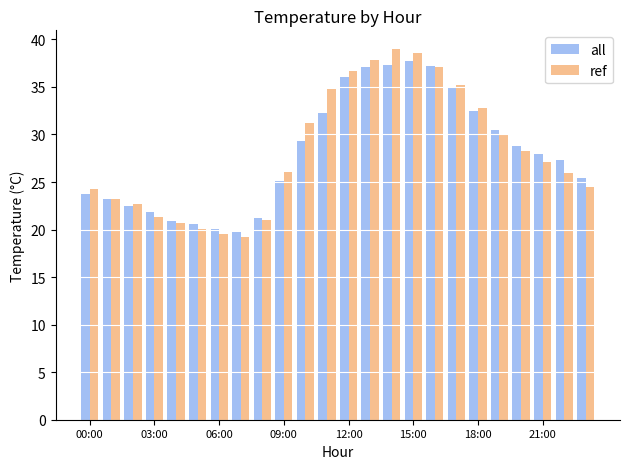

Which series has the largest range (max minus min)?

ref